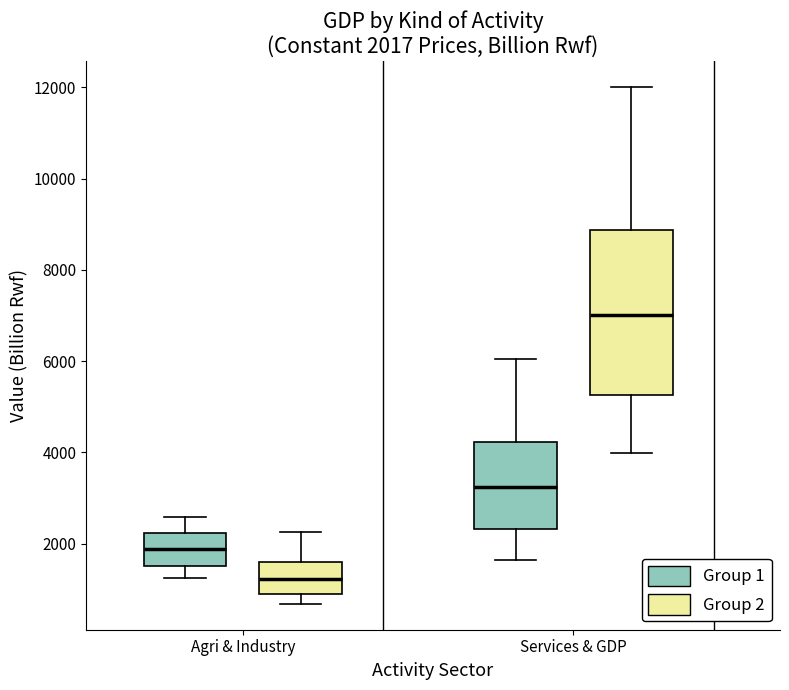

Which box's median line is the highest?

Services & GDP (Group 2)